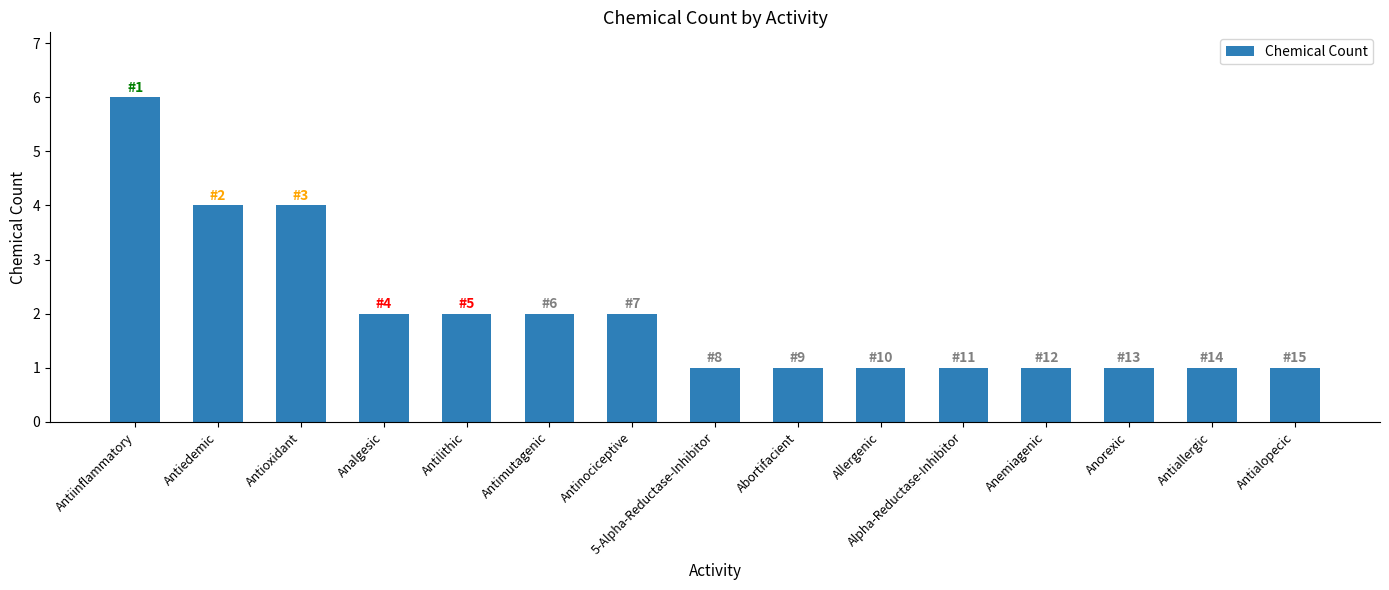

How many data points does each series have?

15